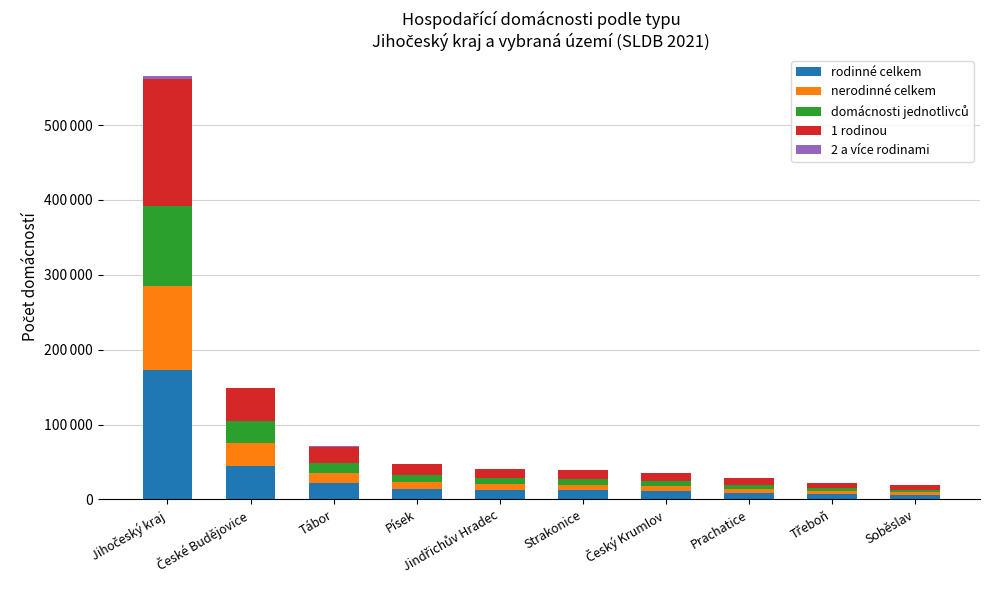

Are the bars horizontal?

No